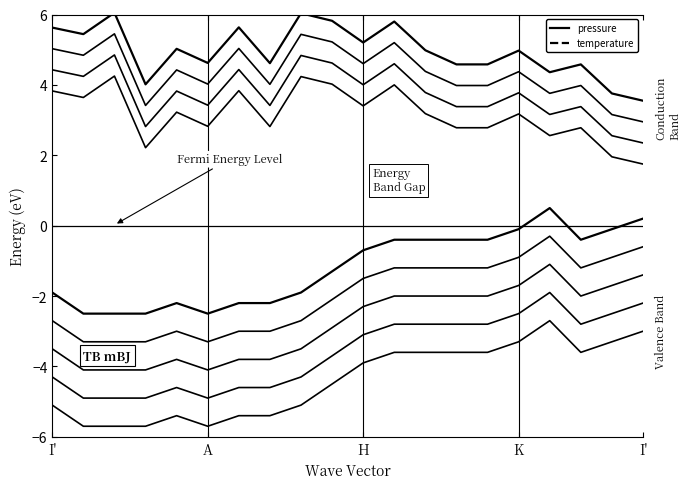

At which category is the sum across all series the highest?

11